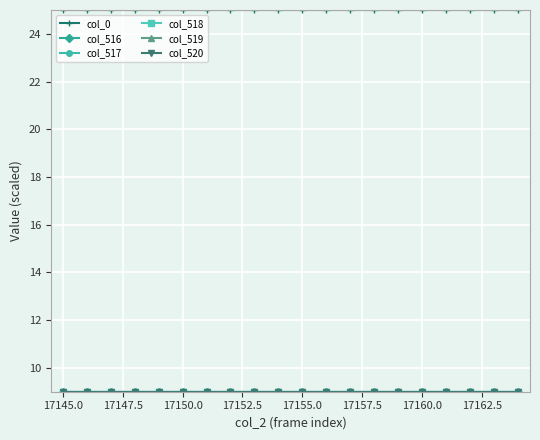

At how many categories does at least one series exceed 11?

20